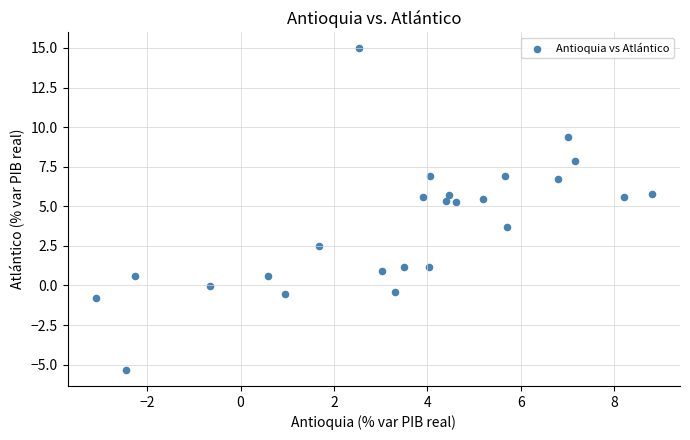

What is the range of Y values (max minus min)?

20.3